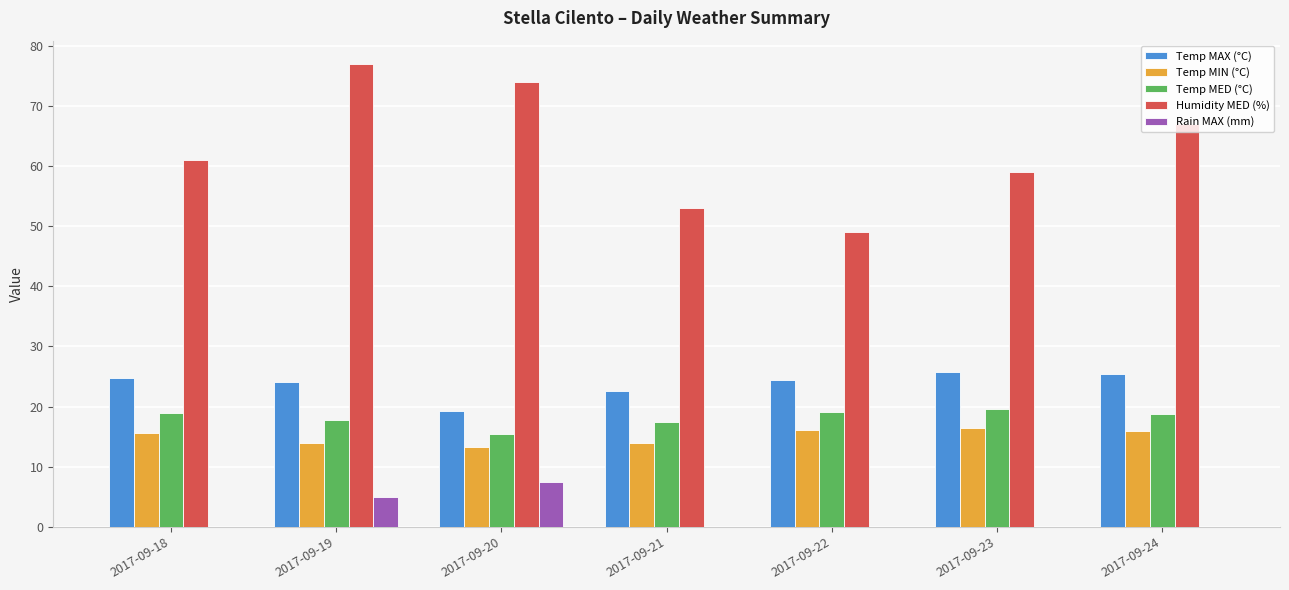

The value of Temp MAX (°C) at 2017-09-18 is 11.5. True or false?

False